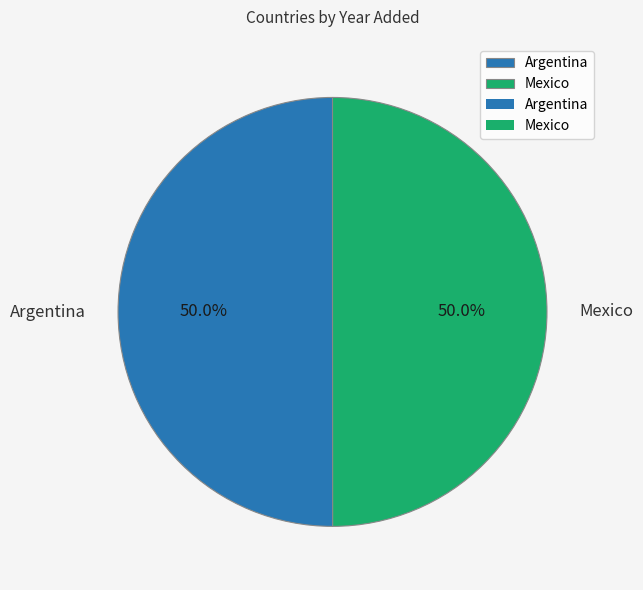

To the nearest percent, what is the combined percentage of Mexico and Argentina?

100%